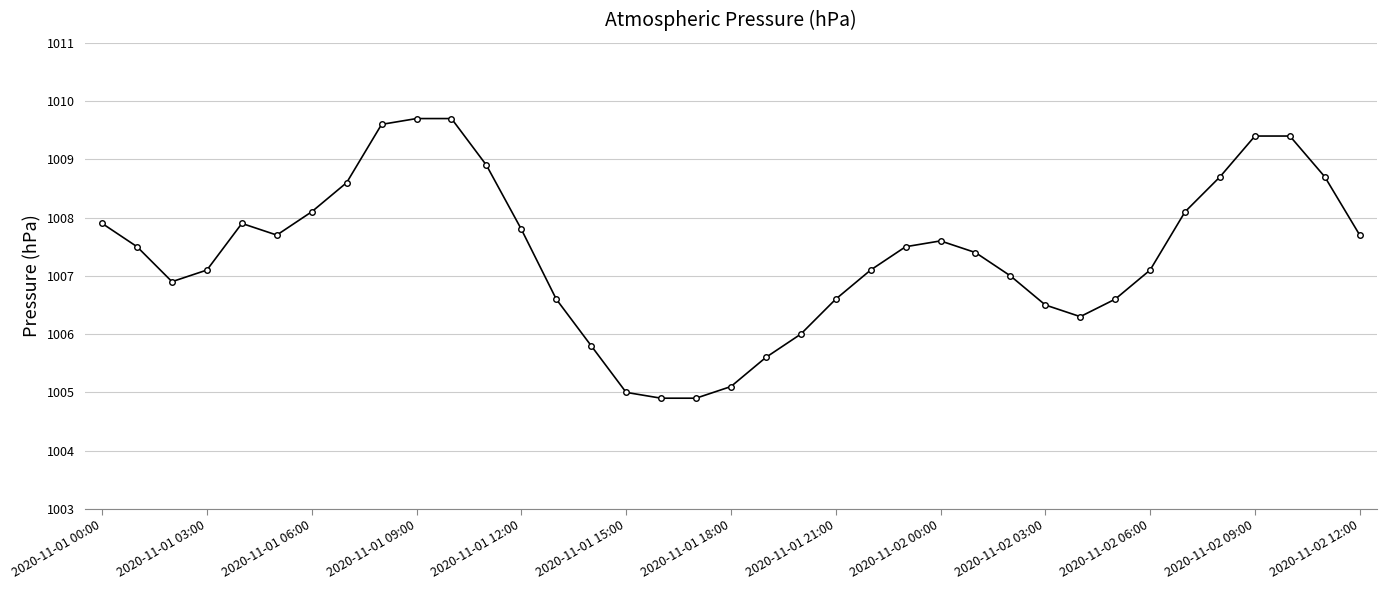

What is the smallest value displayed?

1004.9